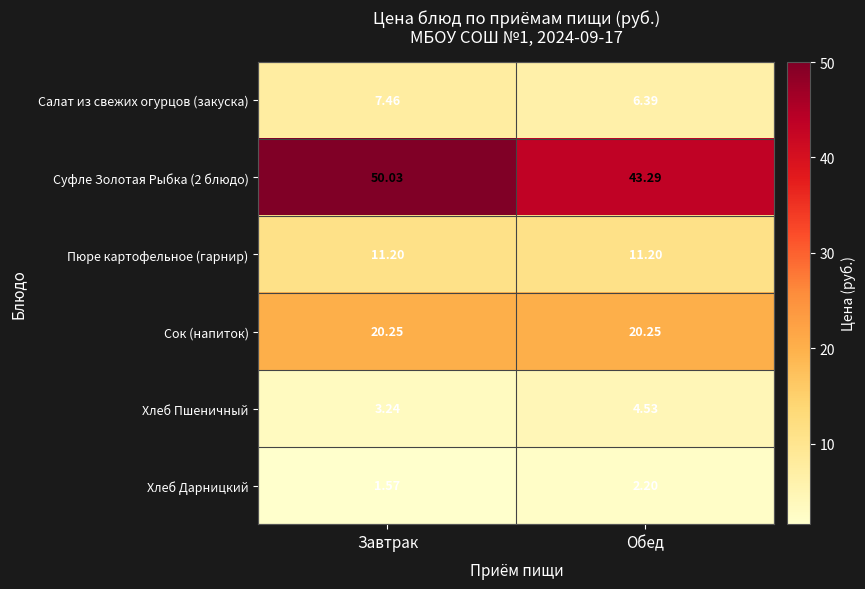

List the labels in order of Хлеб Пшеничный value, largest first.

Обед, Завтрак